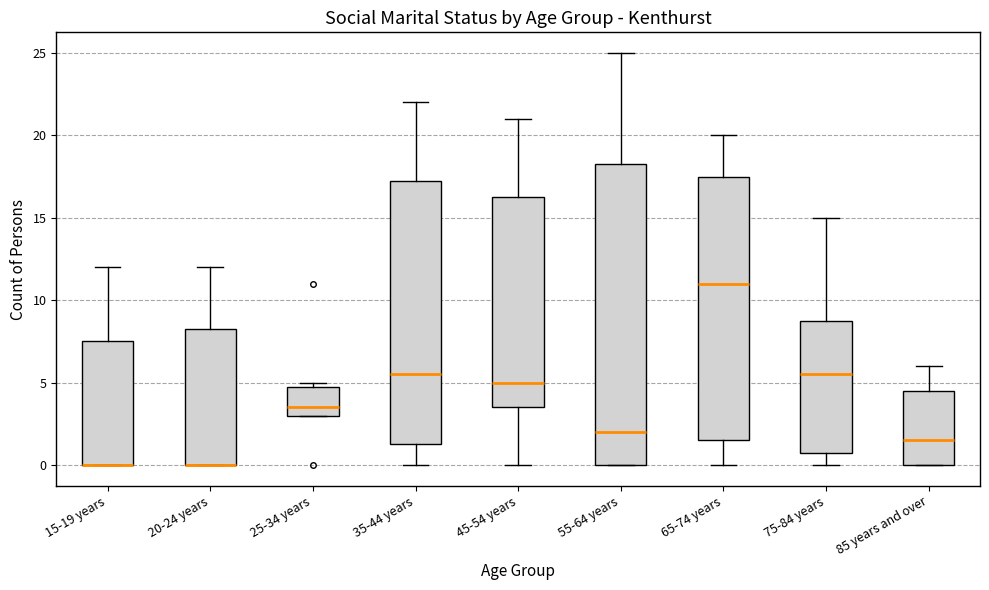

Reading left to right, read every box against the y-axis: the position of its median line, the range the box covers, and the ends of its whiskers. The values are not printed on the chart, so give them approximately, as read against the axis.

15-19 years: median 0.0 (drawn on the box's lower edge), box 0.0 to 7.5, whiskers 0.0 to 12.0
20-24 years: median 0.0 (drawn on the box's lower edge), box 0.0 to 8.5, whiskers 0.0 to 12.0
25-34 years: median 3.5, box 3.0 to 5.0, whiskers 3.0 to 5.0 (just above the box's upper edge)
35-44 years: median 5.5, box 1.5 to 17.5, whiskers 0.0 to 22.0
45-54 years: median 5.0, box 3.5 to 16.5, whiskers 0.0 to 21.0
55-64 years: median 2.0, box 0.0 to 18.5, whiskers 0.0 to 25.0
65-74 years: median 11.0, box 1.5 to 17.5, whiskers 0.0 to 20.0
75-84 years: median 5.5, box 1.0 to 9.0, whiskers 0.0 to 15.0
85 years and over: median 1.5, box 0.0 to 4.5, whiskers 0.0 to 6.0